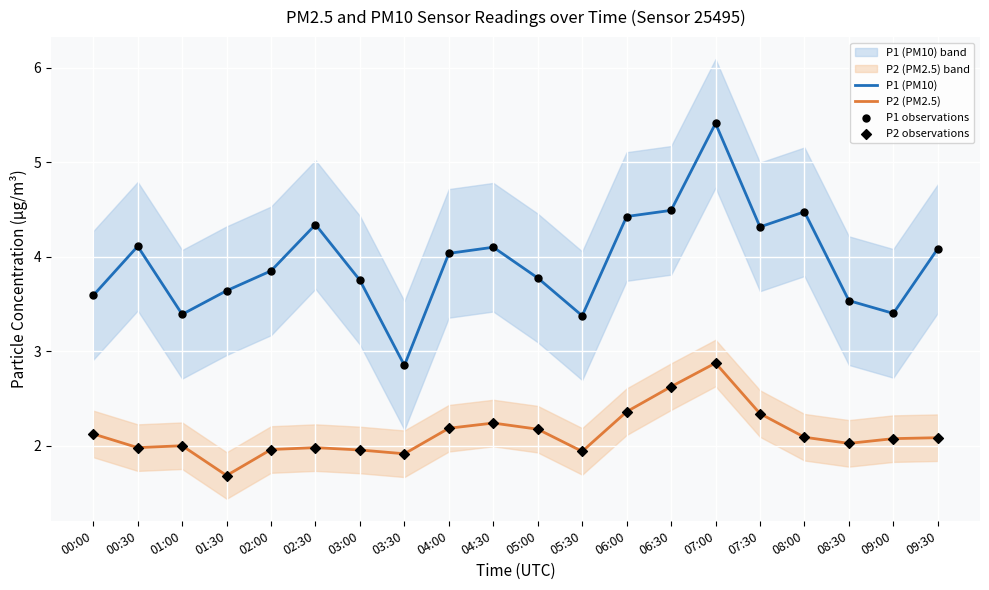

What is the minimum value for P2 (PM2.5)?

1.7